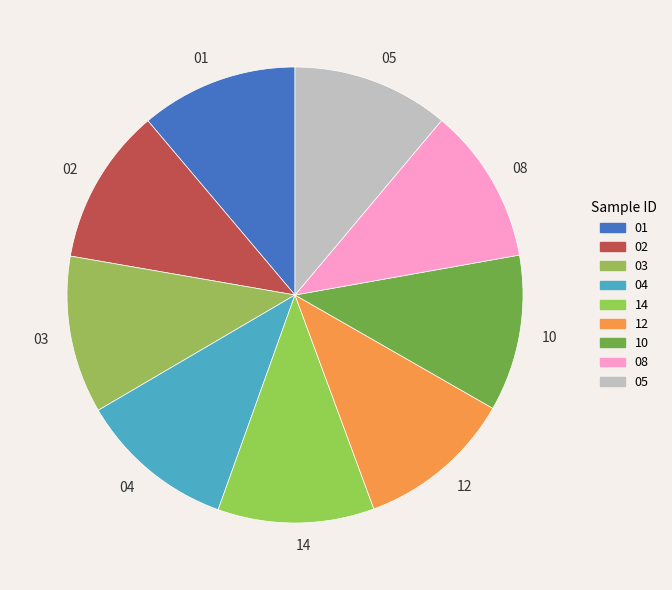

Does 02 account for over 50% of the chart?

No